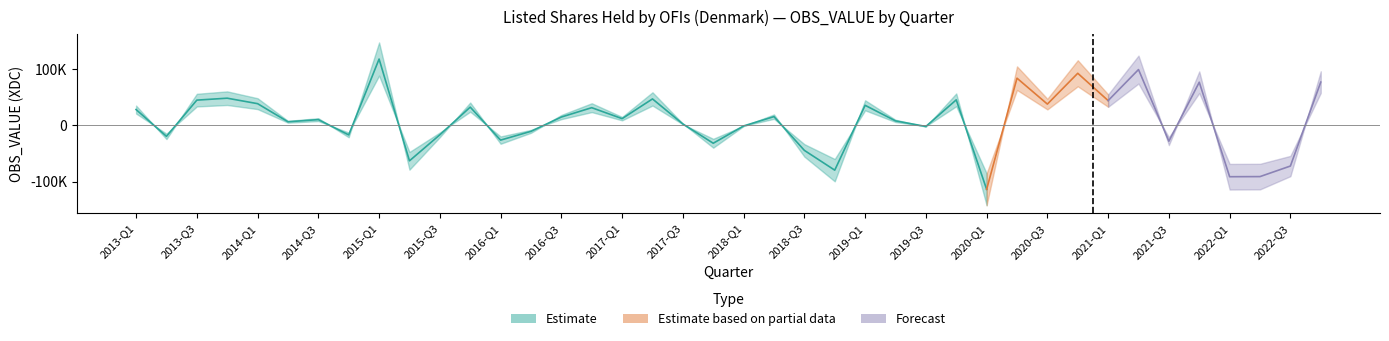

Rank the categories by value from highest to lowest.

2015-Q1, 2021-Q2, 2020-Q4, 2020-Q2, 2022-Q4, 2021-Q4, 2013-Q4, 2017-Q2, 2019-Q4, 2013-Q3, 2021-Q1, 2014-Q1, 2020-Q3, 2019-Q1, 2015-Q4, 2016-Q4, 2013-Q1, 2018-Q2, 2016-Q3, 2017-Q1, 2014-Q3, 2019-Q2, 2014-Q2, 2017-Q3, 2018-Q1, 2019-Q3, 2016-Q2, 2015-Q3, 2014-Q4, 2013-Q2, 2016-Q1, 2021-Q3, 2017-Q4, 2018-Q3, 2015-Q2, 2022-Q3, 2018-Q4, 2022-Q2, 2022-Q1, 2020-Q1